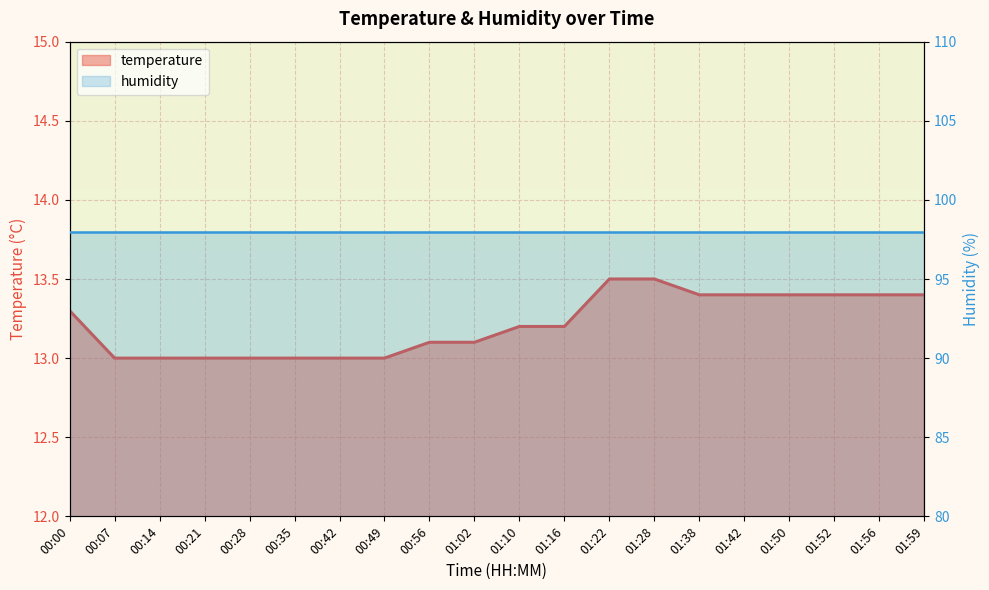

The chart shows a value of 18.7 at 01:56. True or false?

False